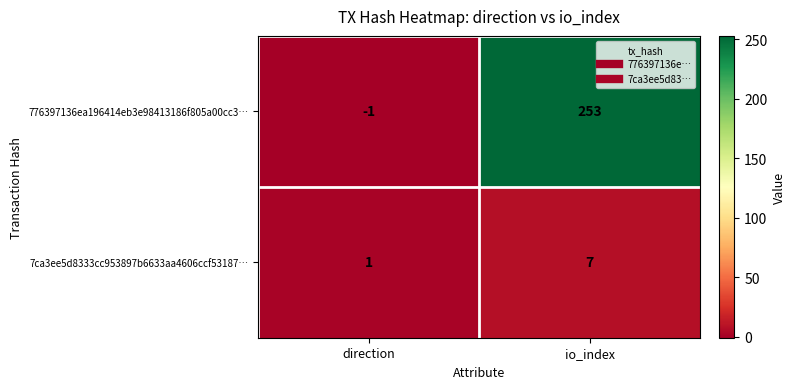

Count the number of data series in this chart.

2